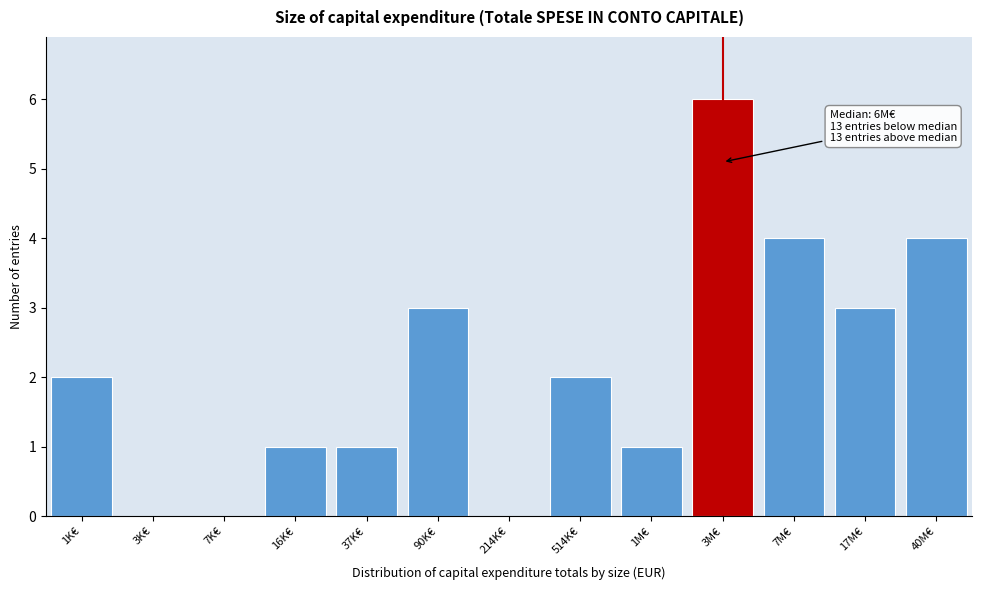

Reading left to right, list all the values displayed in this chart.

1K€=2	3K€=0	7K€=0	16K€=1	37K€=1	90K€=3	214K€=0	514K€=2	1M€=1	3M€=6	7M€=4	17M€=3	40M€=4